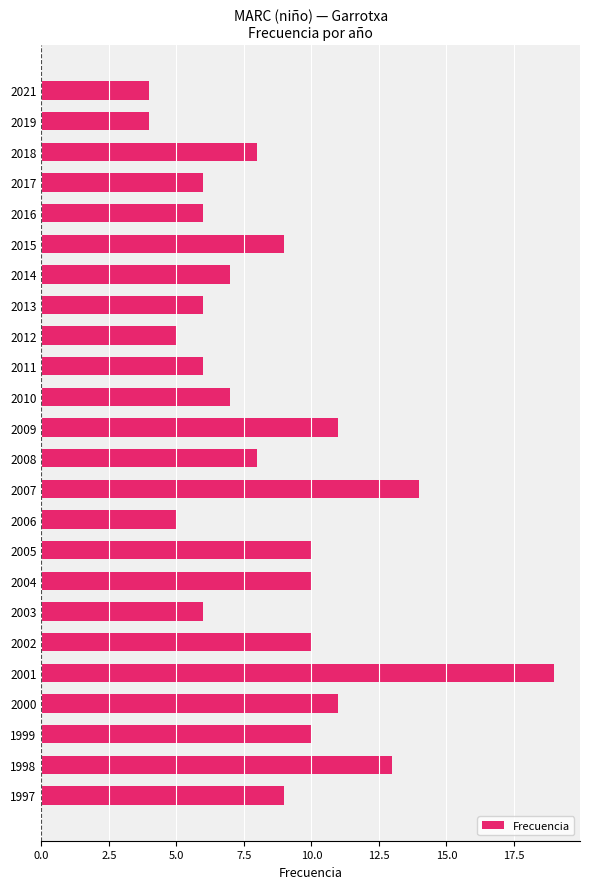

Reading top to bottom, transcribe all the data shown in this chart.

2021=4	2019=4	2018=8	2017=6	2016=6	2015=9	2014=7	2013=6	2012=5	2011=6	2010=7	2009=11	2008=8	2007=14	2006=5	2005=10	2004=10	2003=6	2002=10	2001=19	2000=11	1999=10	1998=13	1997=9